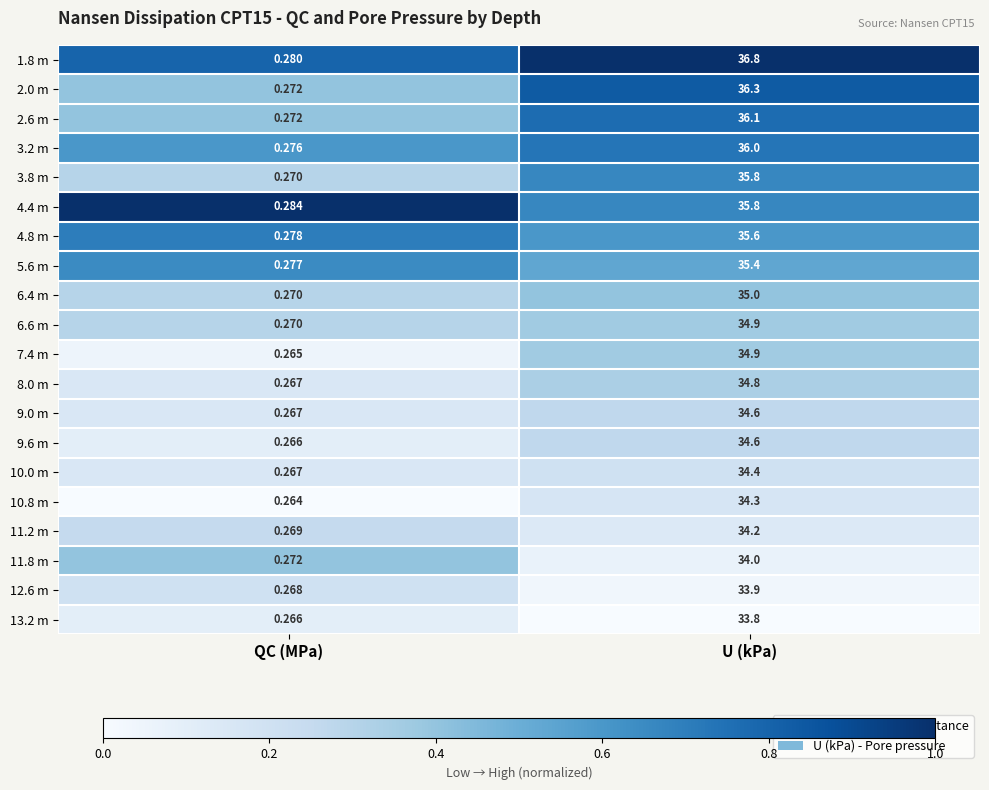

At which label is 9.6 m closest to 17?

QC (MPa)